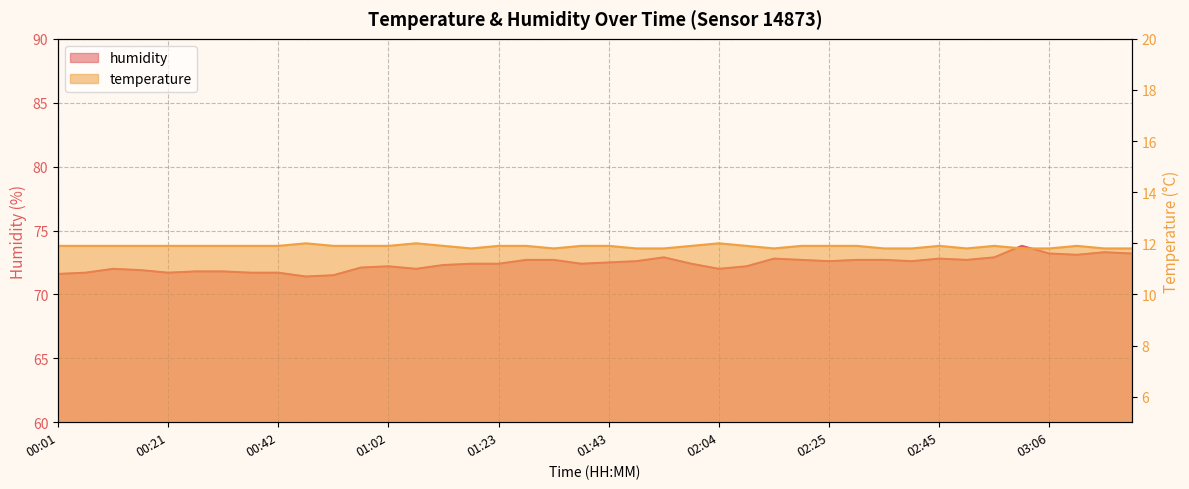

Rank the categories by temperature value from highest to lowest.

00:47, 01:07, 02:04, 00:01, 00:06, 00:11, 00:16, 00:21, 00:27, 00:32, 00:37, 00:42, 00:52, 00:57, 01:02, 01:12, 01:23, 01:28, 01:38, 01:43, 01:59, 02:09, 02:19, 02:25, 02:30, 02:45, 02:55, 03:11, 01:18, 01:33, 01:48, 01:54, 02:14, 02:35, 02:40, 02:50, 03:00, 03:06, 03:16, 03:21